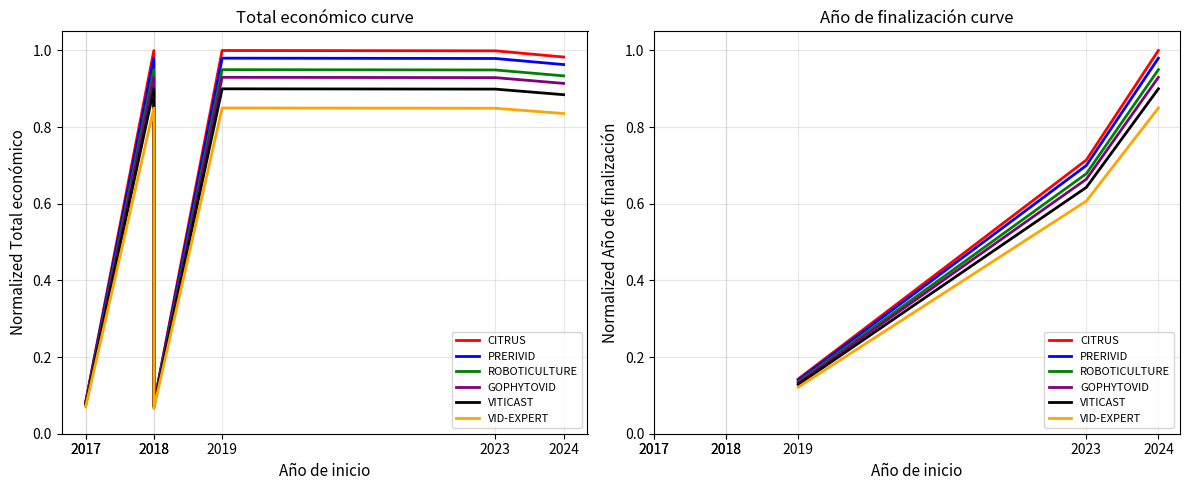

How many series are shown in this chart?

6